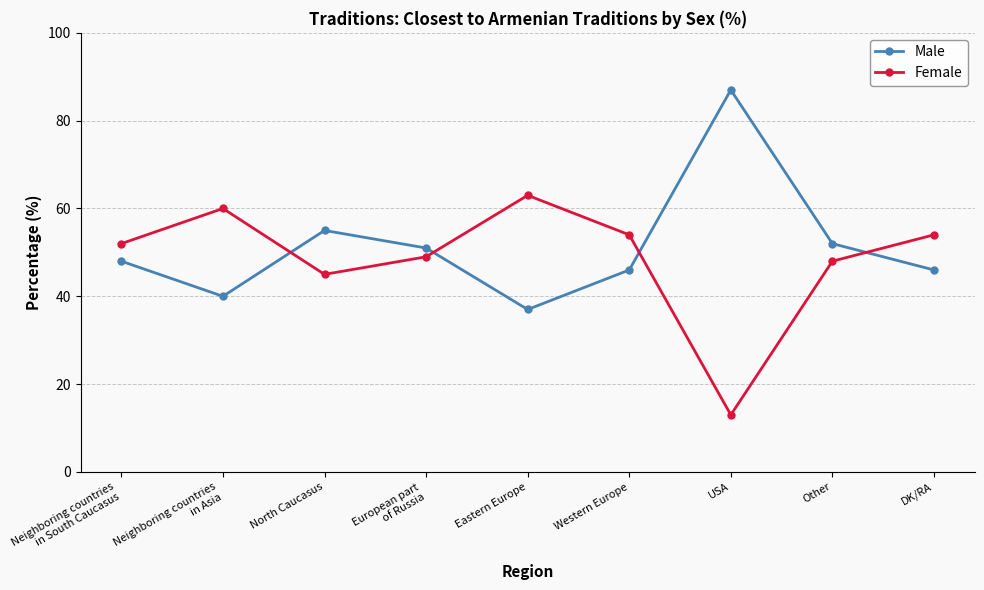

What is the total value across all series at Neighboring countries
in South Caucasus?

100